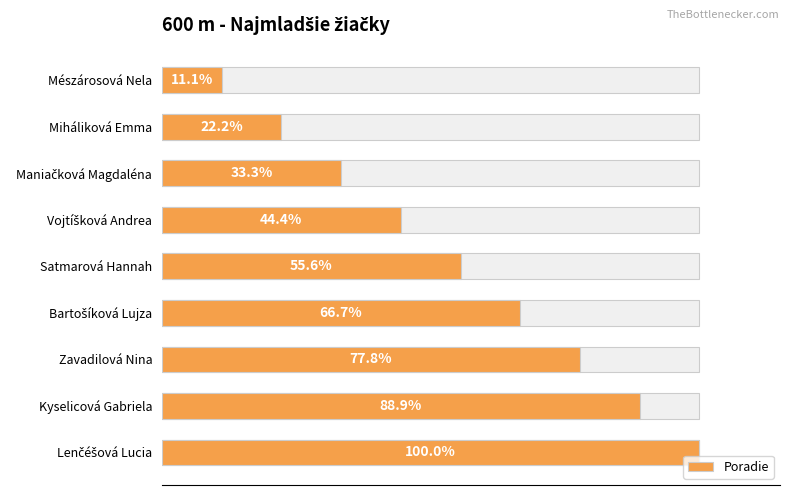

Reading right to left, extract all data points from this chart.

9	8	7	6	5	4	3	2	1